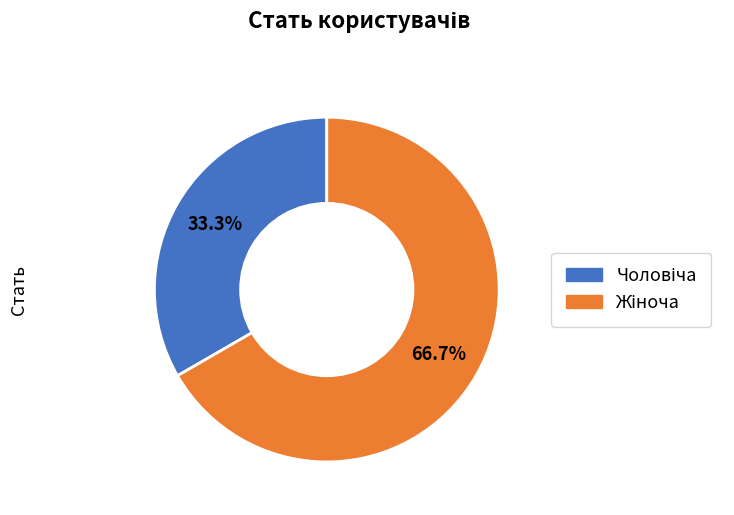

Is there any slice that represents more than half of the pie?

Yes